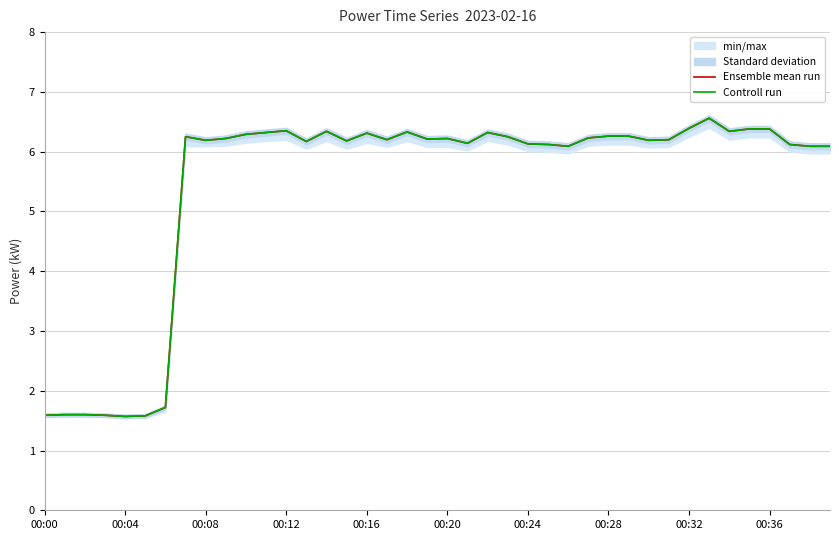

What is the highest value of the Controll run series?

6.6